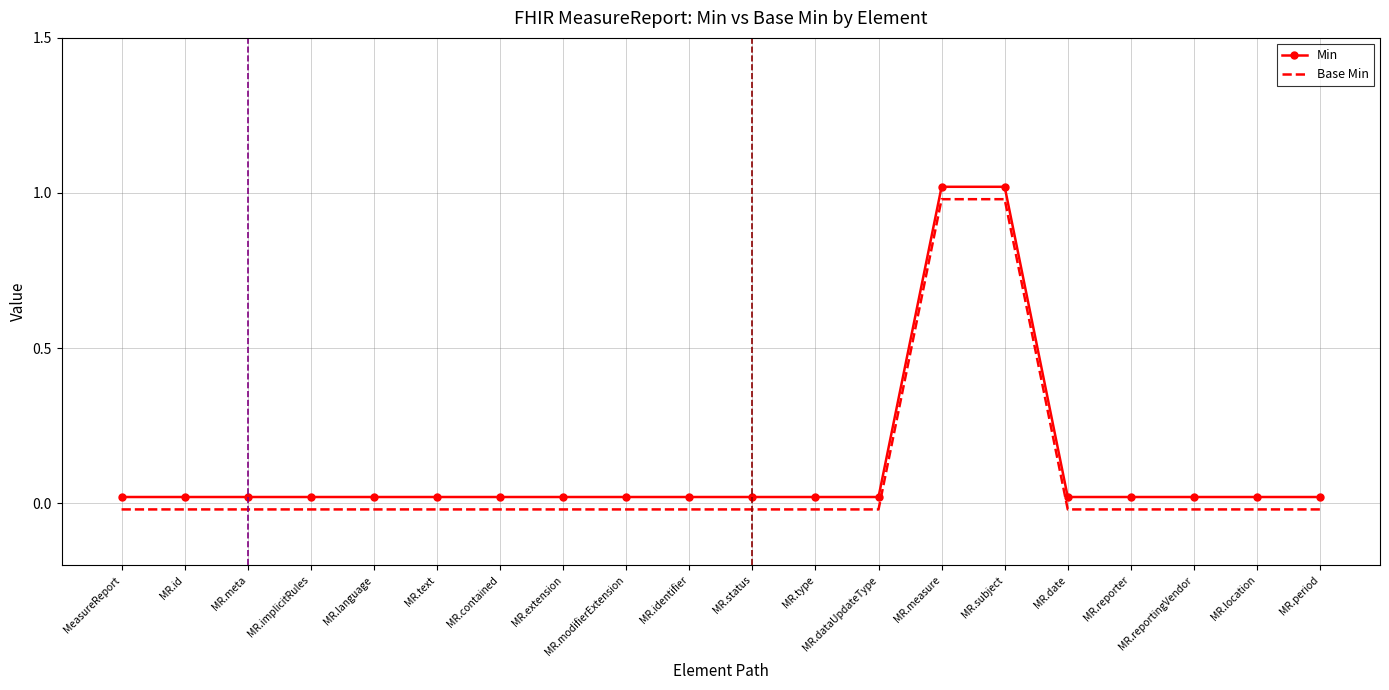

What position from the left is MR.measure?

14